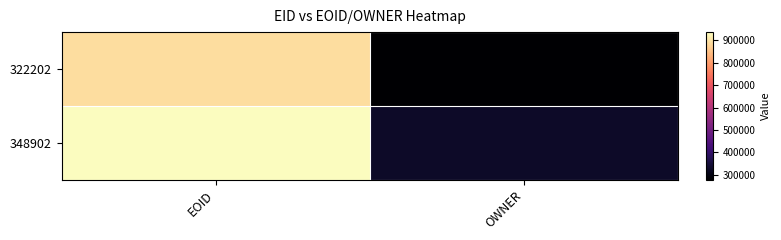

Reading right to left, what are all the values shown in this chart?

322202: OWNER=277588	EOID=892210
348902: OWNER=327872	EOID=937286